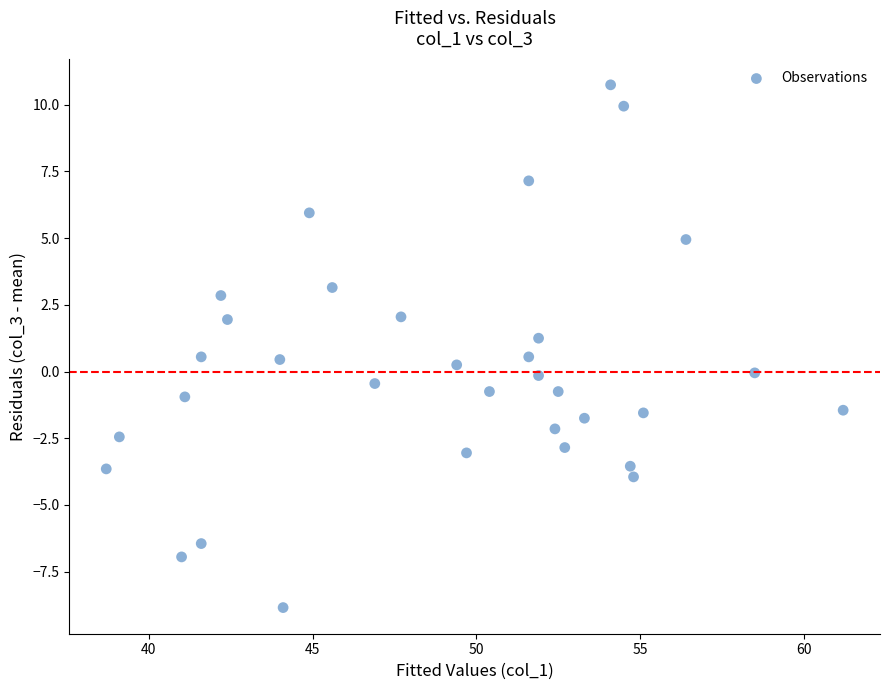

What is the range of Y values (max minus min)?

19.6